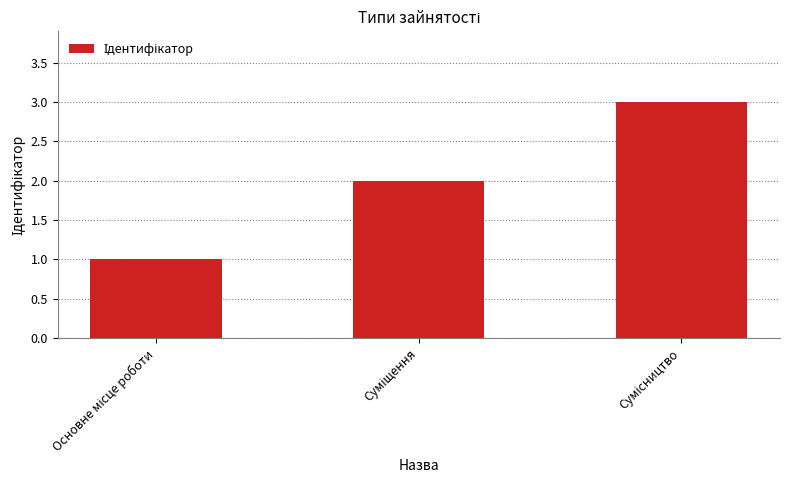

What is the greatest value displayed?

3